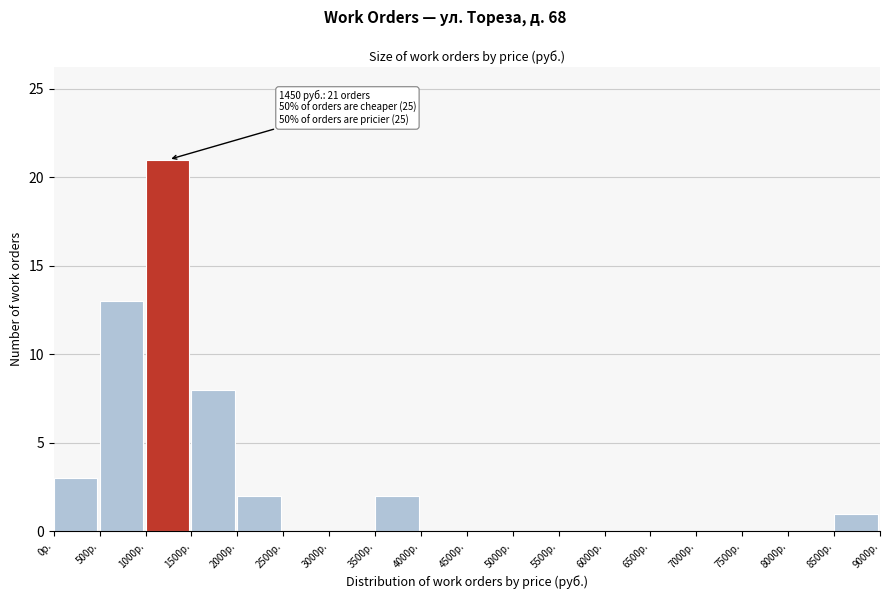

Which range on the x-axis has the tallest bar?

1000 to 1500